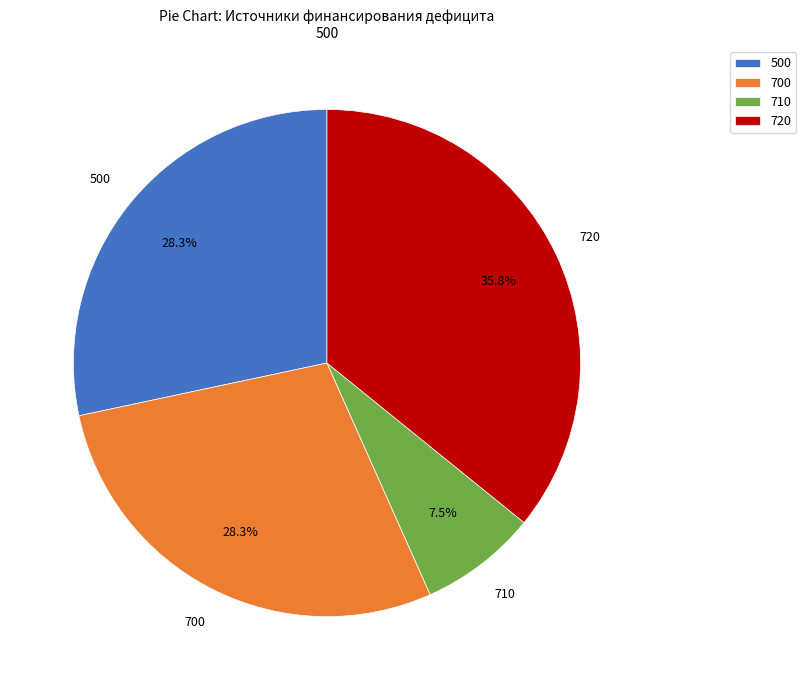

Between 720 and 710, which is larger?

720